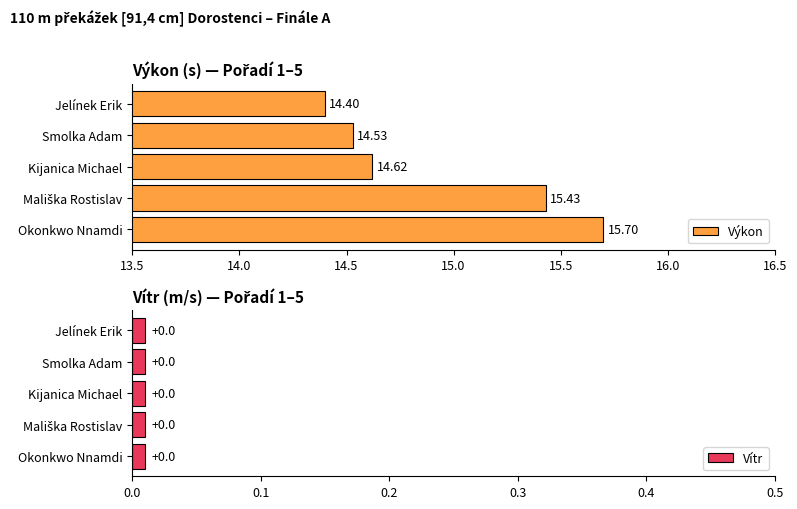

The value of Výkon at Jelínek Erik is 14.4. True or false?

True